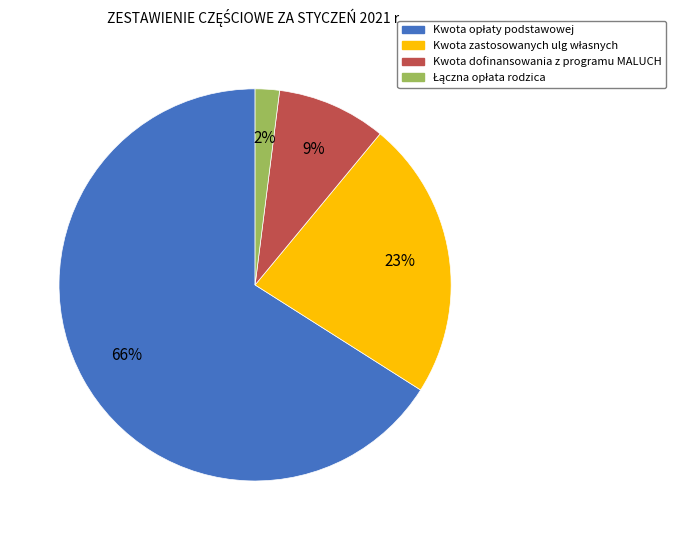

Is there a majority slice in this chart?

Yes